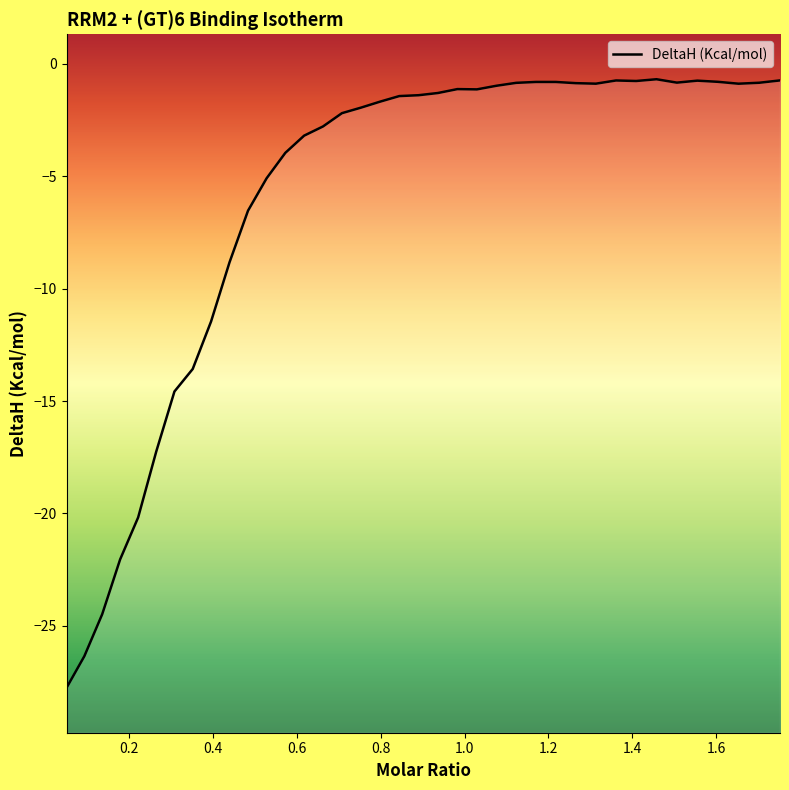

Rank the categories by value from lowest to highest.

0.0505926, 0.0929742, 0.13556, 0.17834, 0.22132, 0.2645, 0.30789, 0.35147, 0.39525, 0.43924, 0.48342, 0.52781, 0.57239, 0.61718, 0.66216, 0.70735, 0.75273, 0.79832, 0.84411, 0.8901, 0.93628, 1.02926, 0.98267, 1.07605, 1.65313, 1.31299, 1.2652, 1.12304, 1.70252, 1.50616, 1.21761, 1.17022, 1.60394, 1.40917, 1.55495, 1.36098, 1.75212, 1.45757